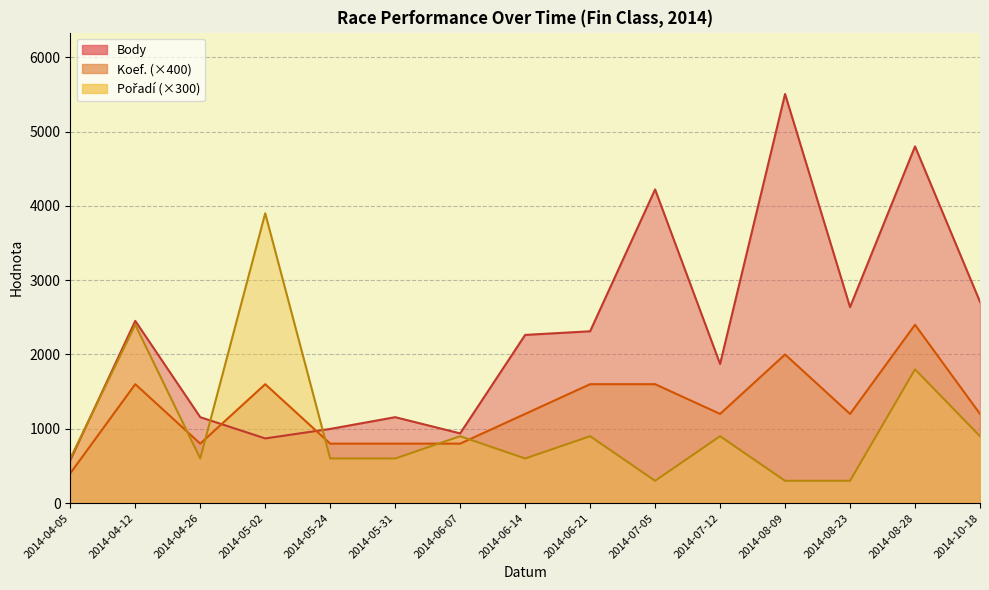

What is the label of the 7th point from the right?

2014-06-21